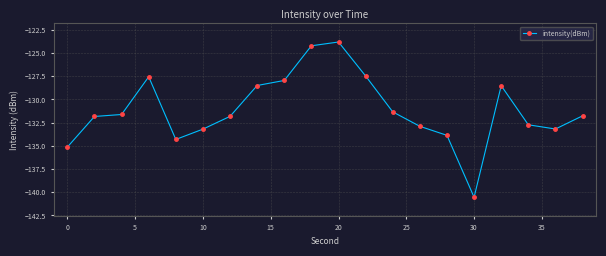

Reading right to left, what are all the values shown in this chart?

-131.8	-133.2	-132.7	-128.5	-140.5	-133.9	-132.9	-131.3	-127.5	-123.8	-124.2	-128.0	-128.5	-131.8	-133.2	-134.3	-127.6	-131.6	-131.8	-135.1